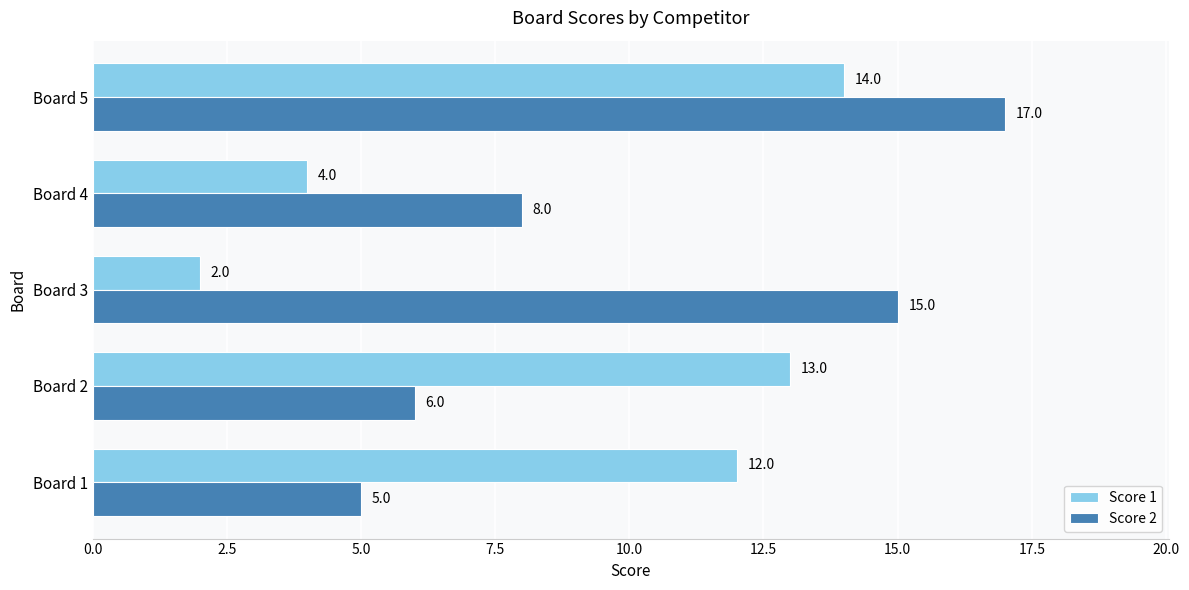

List the labels in order of Score 2 value, largest first.

Board 5, Board 3, Board 4, Board 2, Board 1